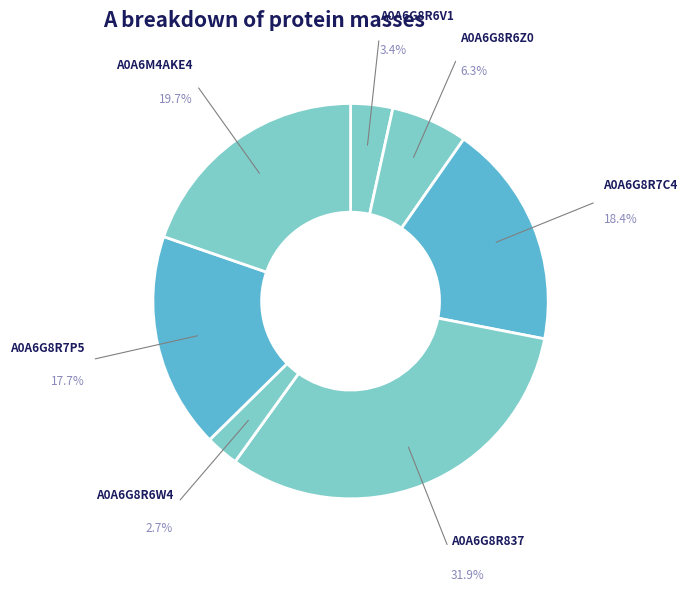

What is the change in value from A0A6G8R6W4 to A0A6G8R7P5?

+26631.1